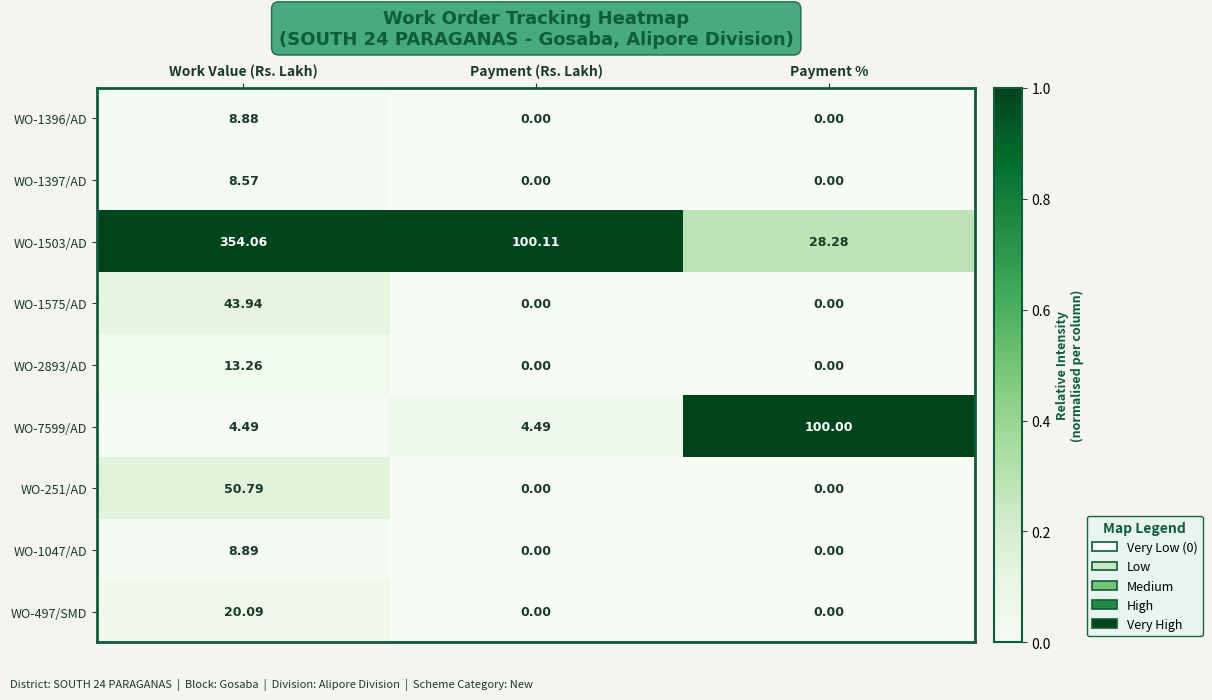

At which category does the chart reach its peak across all series?

Work Value (Rs. Lakh)